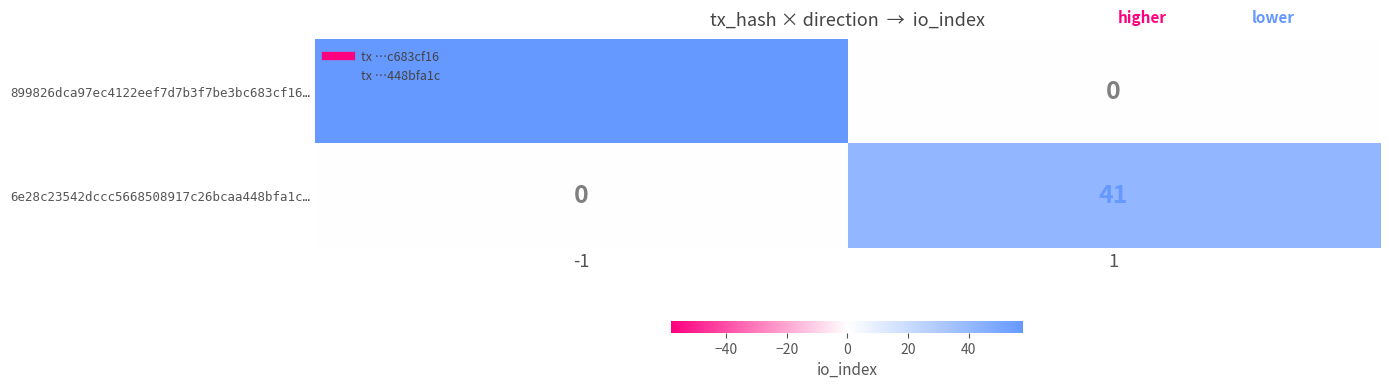

True or false: 6e28c23542dccc5668508917c26bcaa448bfa1c… has a value of 41 at 1.

True